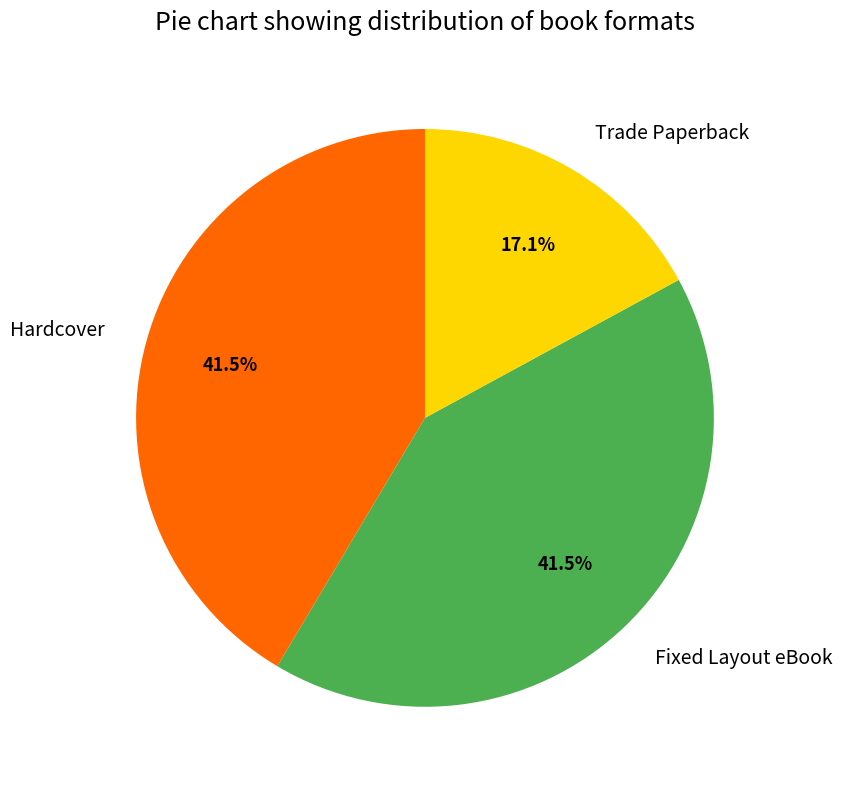

How many segments does this pie chart have?

3